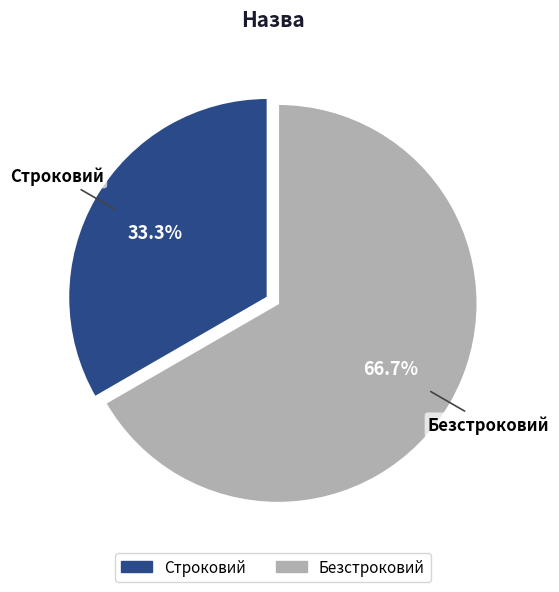

To the nearest percent, what is the difference between the Строковий and Безстроковий slice percentages?

33%